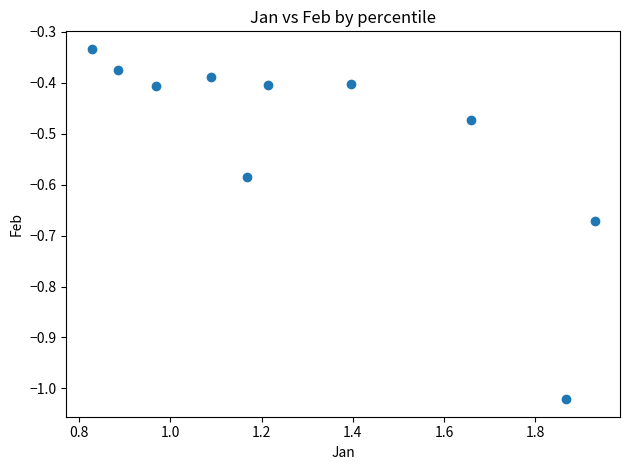

What is the range of X values (max minus min)?

1.1